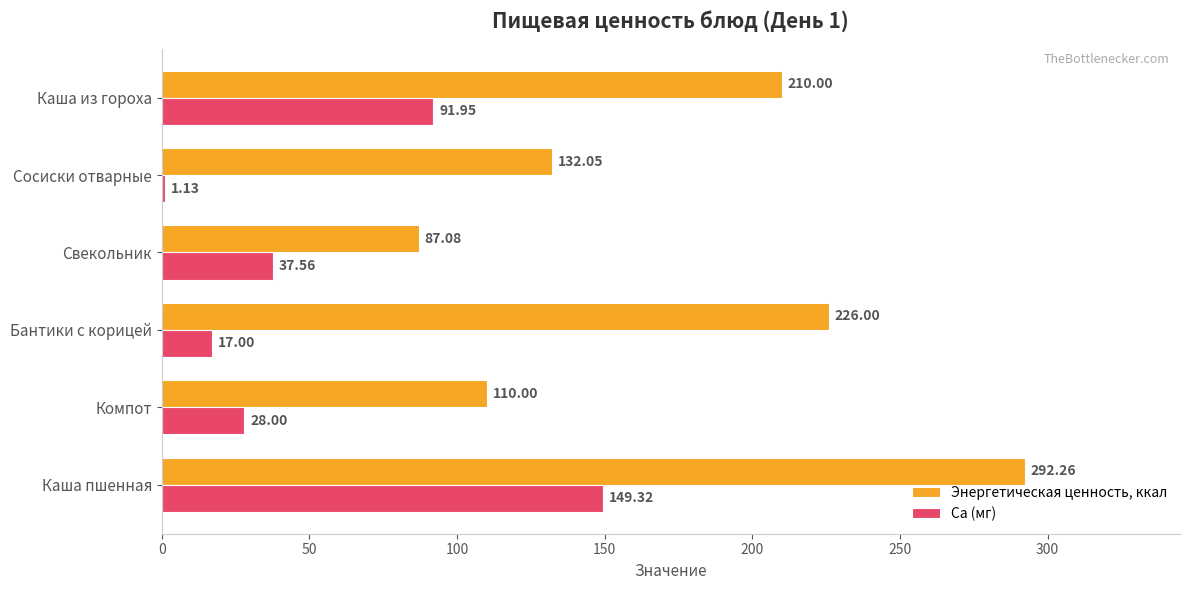

Rank the series at Сосиски отварные from lowest to highest value.

Ca (мг), Энергетическая ценность, ккал